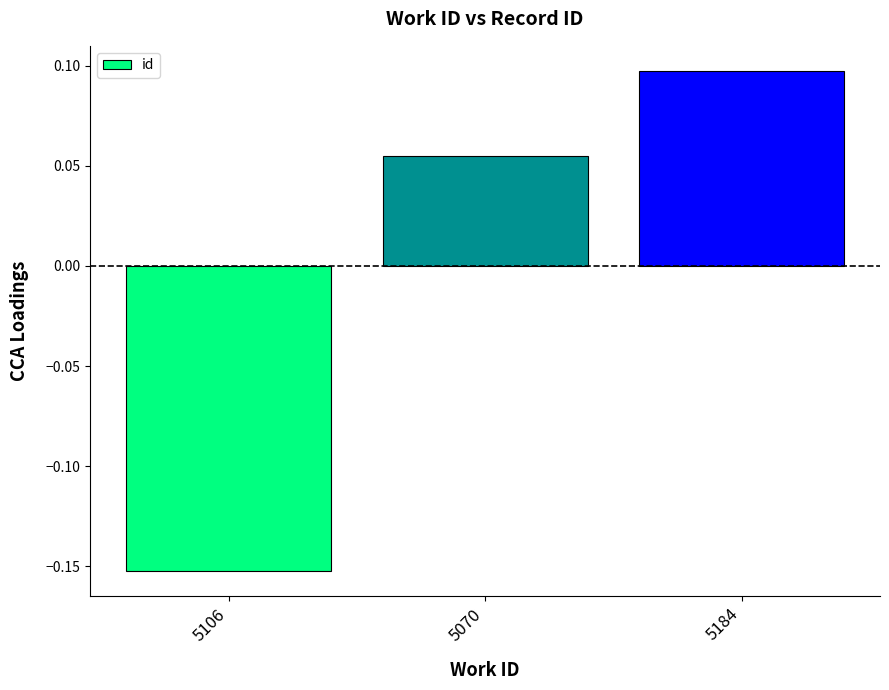

At which label is the value closest to 0?

5070